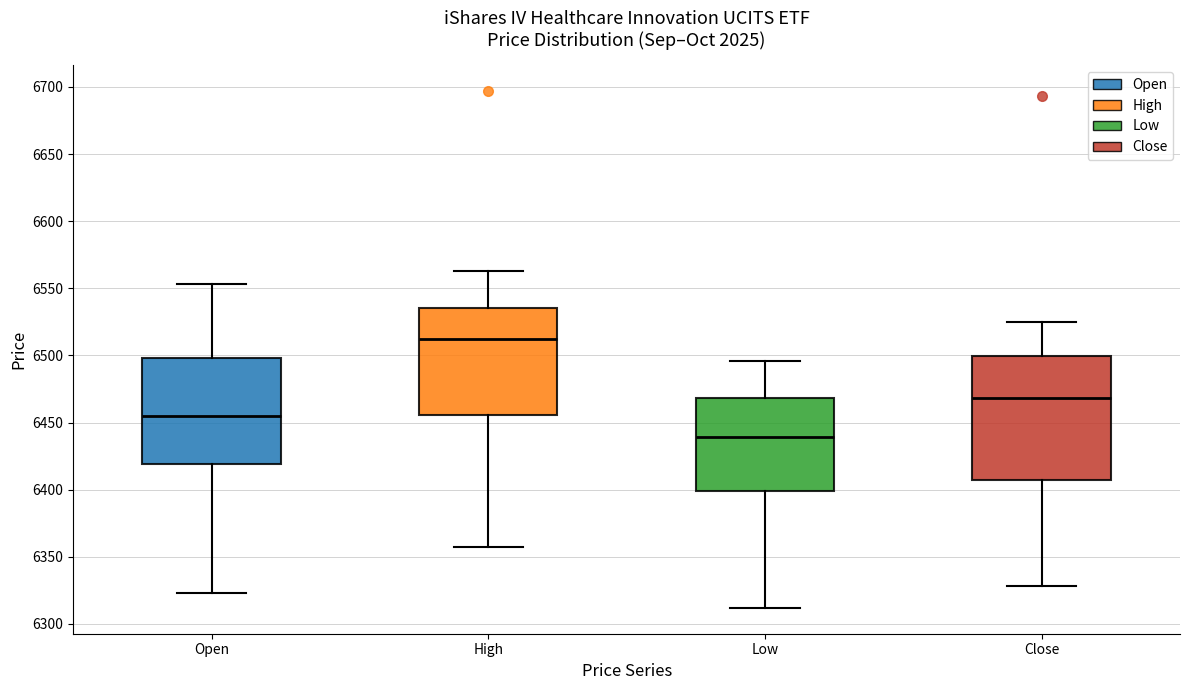

Which box has the lowest median line?

Low